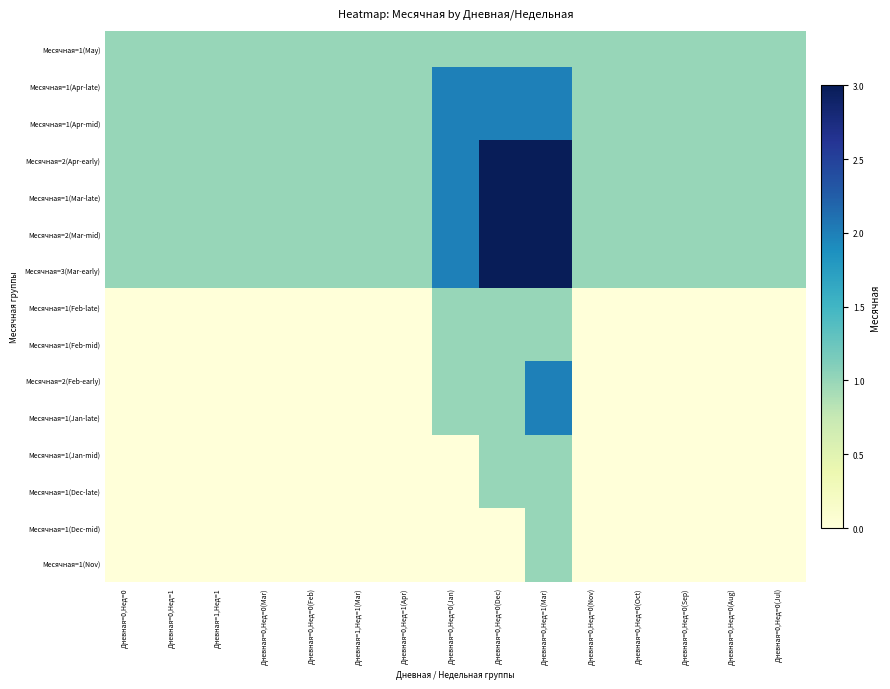

Reading left to right, what are all the values shown in this chart?

Месячная=1(May): Дневная=0,Нед=0=1	Дневная=0,Нед=1=1	Дневная=1,Нед=1=1	Дневная=0,Нед=0(Mar)=1	Дневная=0,Нед=0(Feb)=1	Дневная=1,Нед=1(Mar)=1	Дневная=0,Нед=1(Apr)=1	Дневная=0,Нед=0(Jan)=1	Дневная=0,Нед=0(Dec)=1	Дневная=0,Нед=1(Mar)=1	Дневная=0,Нед=0(Nov)=1	Дневная=0,Нед=0(Oct)=1	Дневная=0,Нед=0(Sep)=1	Дневная=0,Нед=0(Aug)=1	Дневная=0,Нед=0(Jul)=1
Месячная=1(Apr-late): Дневная=0,Нед=0=1	Дневная=0,Нед=1=1	Дневная=1,Нед=1=1	Дневная=0,Нед=0(Mar)=1	Дневная=0,Нед=0(Feb)=1	Дневная=1,Нед=1(Mar)=1	Дневная=0,Нед=1(Apr)=1	Дневная=0,Нед=0(Jan)=2	Дневная=0,Нед=0(Dec)=2	Дневная=0,Нед=1(Mar)=2	Дневная=0,Нед=0(Nov)=1	Дневная=0,Нед=0(Oct)=1	Дневная=0,Нед=0(Sep)=1	Дневная=0,Нед=0(Aug)=1	Дневная=0,Нед=0(Jul)=1
Месячная=1(Apr-mid): Дневная=0,Нед=0=1	Дневная=0,Нед=1=1	Дневная=1,Нед=1=1	Дневная=0,Нед=0(Mar)=1	Дневная=0,Нед=0(Feb)=1	Дневная=1,Нед=1(Mar)=1	Дневная=0,Нед=1(Apr)=1	Дневная=0,Нед=0(Jan)=2	Дневная=0,Нед=0(Dec)=2	Дневная=0,Нед=1(Mar)=2	Дневная=0,Нед=0(Nov)=1	Дневная=0,Нед=0(Oct)=1	Дневная=0,Нед=0(Sep)=1	Дневная=0,Нед=0(Aug)=1	Дневная=0,Нед=0(Jul)=1
Месячная=2(Apr-early): Дневная=0,Нед=0=1	Дневная=0,Нед=1=1	Дневная=1,Нед=1=1	Дневная=0,Нед=0(Mar)=1	Дневная=0,Нед=0(Feb)=1	Дневная=1,Нед=1(Mar)=1	Дневная=0,Нед=1(Apr)=1	Дневная=0,Нед=0(Jan)=2	Дневная=0,Нед=0(Dec)=3	Дневная=0,Нед=1(Mar)=3	Дневная=0,Нед=0(Nov)=1	Дневная=0,Нед=0(Oct)=1	Дневная=0,Нед=0(Sep)=1	Дневная=0,Нед=0(Aug)=1	Дневная=0,Нед=0(Jul)=1
Месячная=1(Mar-late): Дневная=0,Нед=0=1	Дневная=0,Нед=1=1	Дневная=1,Нед=1=1	Дневная=0,Нед=0(Mar)=1	Дневная=0,Нед=0(Feb)=1	Дневная=1,Нед=1(Mar)=1	Дневная=0,Нед=1(Apr)=1	Дневная=0,Нед=0(Jan)=2	Дневная=0,Нед=0(Dec)=3	Дневная=0,Нед=1(Mar)=3	Дневная=0,Нед=0(Nov)=1	Дневная=0,Нед=0(Oct)=1	Дневная=0,Нед=0(Sep)=1	Дневная=0,Нед=0(Aug)=1	Дневная=0,Нед=0(Jul)=1
Месячная=2(Mar-mid): Дневная=0,Нед=0=1	Дневная=0,Нед=1=1	Дневная=1,Нед=1=1	Дневная=0,Нед=0(Mar)=1	Дневная=0,Нед=0(Feb)=1	Дневная=1,Нед=1(Mar)=1	Дневная=0,Нед=1(Apr)=1	Дневная=0,Нед=0(Jan)=2	Дневная=0,Нед=0(Dec)=3	Дневная=0,Нед=1(Mar)=3	Дневная=0,Нед=0(Nov)=1	Дневная=0,Нед=0(Oct)=1	Дневная=0,Нед=0(Sep)=1	Дневная=0,Нед=0(Aug)=1	Дневная=0,Нед=0(Jul)=1
Месячная=3(Mar-early): Дневная=0,Нед=0=1	Дневная=0,Нед=1=1	Дневная=1,Нед=1=1	Дневная=0,Нед=0(Mar)=1	Дневная=0,Нед=0(Feb)=1	Дневная=1,Нед=1(Mar)=1	Дневная=0,Нед=1(Apr)=1	Дневная=0,Нед=0(Jan)=2	Дневная=0,Нед=0(Dec)=3	Дневная=0,Нед=1(Mar)=3	Дневная=0,Нед=0(Nov)=1	Дневная=0,Нед=0(Oct)=1	Дневная=0,Нед=0(Sep)=1	Дневная=0,Нед=0(Aug)=1	Дневная=0,Нед=0(Jul)=1
Месячная=1(Feb-late): Дневная=0,Нед=0=0	Дневная=0,Нед=1=0	Дневная=1,Нед=1=0	Дневная=0,Нед=0(Mar)=0	Дневная=0,Нед=0(Feb)=0	Дневная=1,Нед=1(Mar)=0	Дневная=0,Нед=1(Apr)=0	Дневная=0,Нед=0(Jan)=1	Дневная=0,Нед=0(Dec)=1	Дневная=0,Нед=1(Mar)=1	Дневная=0,Нед=0(Nov)=0	Дневная=0,Нед=0(Oct)=0	Дневная=0,Нед=0(Sep)=0	Дневная=0,Нед=0(Aug)=0	Дневная=0,Нед=0(Jul)=0
Месячная=1(Feb-mid): Дневная=0,Нед=0=0	Дневная=0,Нед=1=0	Дневная=1,Нед=1=0	Дневная=0,Нед=0(Mar)=0	Дневная=0,Нед=0(Feb)=0	Дневная=1,Нед=1(Mar)=0	Дневная=0,Нед=1(Apr)=0	Дневная=0,Нед=0(Jan)=1	Дневная=0,Нед=0(Dec)=1	Дневная=0,Нед=1(Mar)=1	Дневная=0,Нед=0(Nov)=0	Дневная=0,Нед=0(Oct)=0	Дневная=0,Нед=0(Sep)=0	Дневная=0,Нед=0(Aug)=0	Дневная=0,Нед=0(Jul)=0
Месячная=2(Feb-early): Дневная=0,Нед=0=0	Дневная=0,Нед=1=0	Дневная=1,Нед=1=0	Дневная=0,Нед=0(Mar)=0	Дневная=0,Нед=0(Feb)=0	Дневная=1,Нед=1(Mar)=0	Дневная=0,Нед=1(Apr)=0	Дневная=0,Нед=0(Jan)=1	Дневная=0,Нед=0(Dec)=1	Дневная=0,Нед=1(Mar)=2	Дневная=0,Нед=0(Nov)=0	Дневная=0,Нед=0(Oct)=0	Дневная=0,Нед=0(Sep)=0	Дневная=0,Нед=0(Aug)=0	Дневная=0,Нед=0(Jul)=0
Месячная=1(Jan-late): Дневная=0,Нед=0=0	Дневная=0,Нед=1=0	Дневная=1,Нед=1=0	Дневная=0,Нед=0(Mar)=0	Дневная=0,Нед=0(Feb)=0	Дневная=1,Нед=1(Mar)=0	Дневная=0,Нед=1(Apr)=0	Дневная=0,Нед=0(Jan)=1	Дневная=0,Нед=0(Dec)=1	Дневная=0,Нед=1(Mar)=2	Дневная=0,Нед=0(Nov)=0	Дневная=0,Нед=0(Oct)=0	Дневная=0,Нед=0(Sep)=0	Дневная=0,Нед=0(Aug)=0	Дневная=0,Нед=0(Jul)=0
Месячная=1(Jan-mid): Дневная=0,Нед=0=0	Дневная=0,Нед=1=0	Дневная=1,Нед=1=0	Дневная=0,Нед=0(Mar)=0	Дневная=0,Нед=0(Feb)=0	Дневная=1,Нед=1(Mar)=0	Дневная=0,Нед=1(Apr)=0	Дневная=0,Нед=0(Jan)=0	Дневная=0,Нед=0(Dec)=1	Дневная=0,Нед=1(Mar)=1	Дневная=0,Нед=0(Nov)=0	Дневная=0,Нед=0(Oct)=0	Дневная=0,Нед=0(Sep)=0	Дневная=0,Нед=0(Aug)=0	Дневная=0,Нед=0(Jul)=0
Месячная=1(Dec-late): Дневная=0,Нед=0=0	Дневная=0,Нед=1=0	Дневная=1,Нед=1=0	Дневная=0,Нед=0(Mar)=0	Дневная=0,Нед=0(Feb)=0	Дневная=1,Нед=1(Mar)=0	Дневная=0,Нед=1(Apr)=0	Дневная=0,Нед=0(Jan)=0	Дневная=0,Нед=0(Dec)=1	Дневная=0,Нед=1(Mar)=1	Дневная=0,Нед=0(Nov)=0	Дневная=0,Нед=0(Oct)=0	Дневная=0,Нед=0(Sep)=0	Дневная=0,Нед=0(Aug)=0	Дневная=0,Нед=0(Jul)=0
Месячная=1(Dec-mid): Дневная=0,Нед=0=0	Дневная=0,Нед=1=0	Дневная=1,Нед=1=0	Дневная=0,Нед=0(Mar)=0	Дневная=0,Нед=0(Feb)=0	Дневная=1,Нед=1(Mar)=0	Дневная=0,Нед=1(Apr)=0	Дневная=0,Нед=0(Jan)=0	Дневная=0,Нед=0(Dec)=0	Дневная=0,Нед=1(Mar)=1	Дневная=0,Нед=0(Nov)=0	Дневная=0,Нед=0(Oct)=0	Дневная=0,Нед=0(Sep)=0	Дневная=0,Нед=0(Aug)=0	Дневная=0,Нед=0(Jul)=0
Месячная=1(Nov): Дневная=0,Нед=0=0	Дневная=0,Нед=1=0	Дневная=1,Нед=1=0	Дневная=0,Нед=0(Mar)=0	Дневная=0,Нед=0(Feb)=0	Дневная=1,Нед=1(Mar)=0	Дневная=0,Нед=1(Apr)=0	Дневная=0,Нед=0(Jan)=0	Дневная=0,Нед=0(Dec)=0	Дневная=0,Нед=1(Mar)=1	Дневная=0,Нед=0(Nov)=0	Дневная=0,Нед=0(Oct)=0	Дневная=0,Нед=0(Sep)=0	Дневная=0,Нед=0(Aug)=0	Дневная=0,Нед=0(Jul)=0